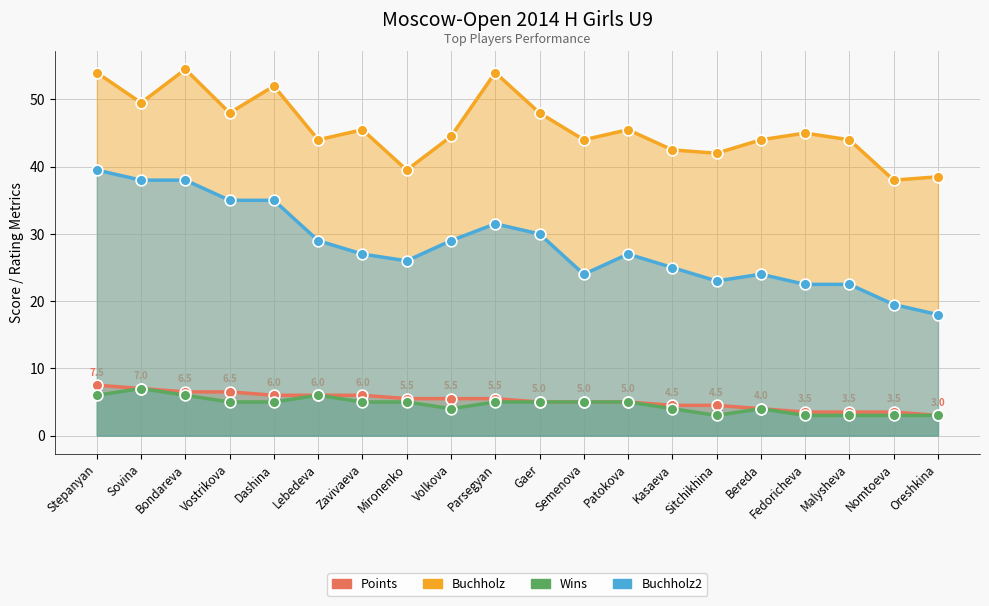

Which series has the largest total across all categories?

Buchholz